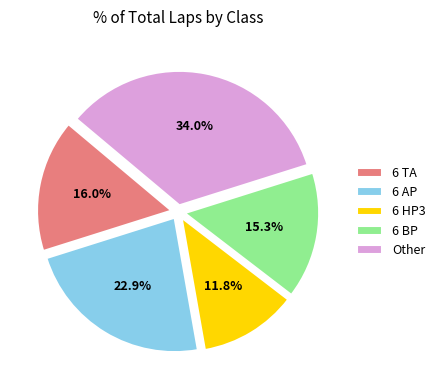

What percentage do 6 TA and 6 AP together represent?

38.9%